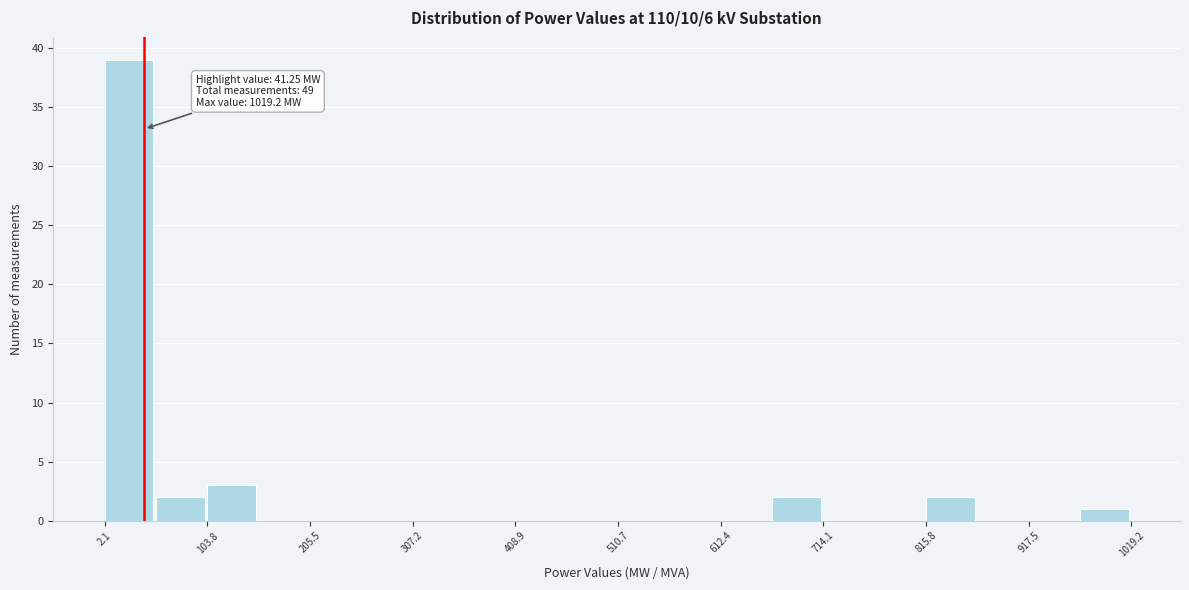

Around what value on the x-axis is the tallest bar? Give the approximate position of its centre, as read against the axis.

20